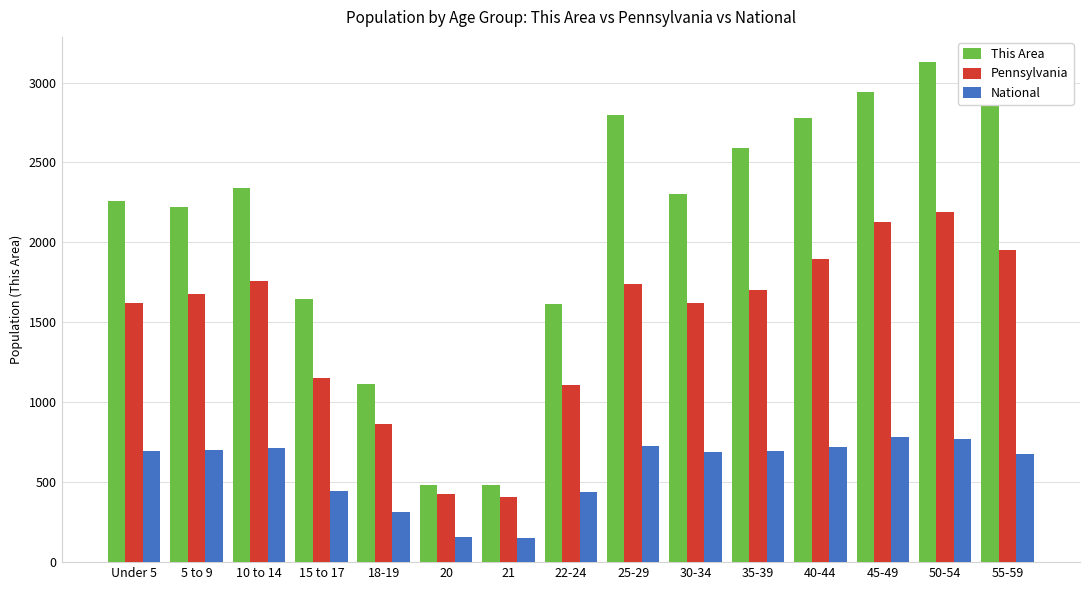

What is the value of the This Area bar at the 13th from the left?

2939.0